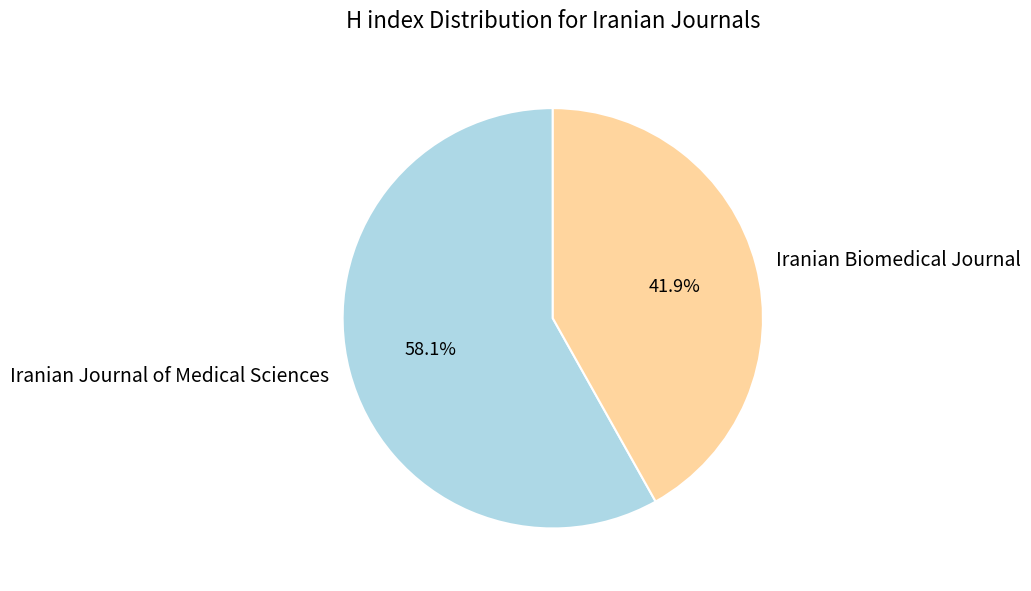

Does Iranian Journal of Medical Sciences represent more than half of the total?

Yes